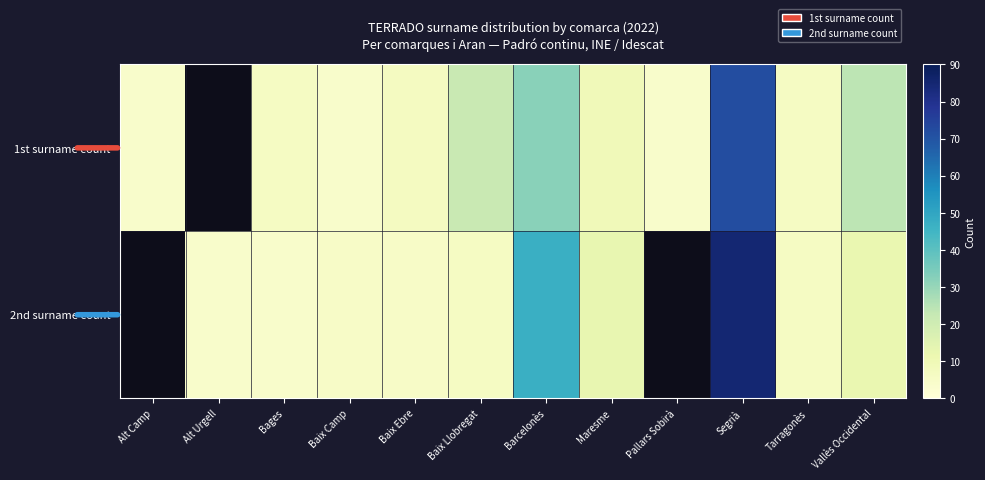

Which has a higher value, Pallars Sobirà or Barcelonès?

Barcelonès